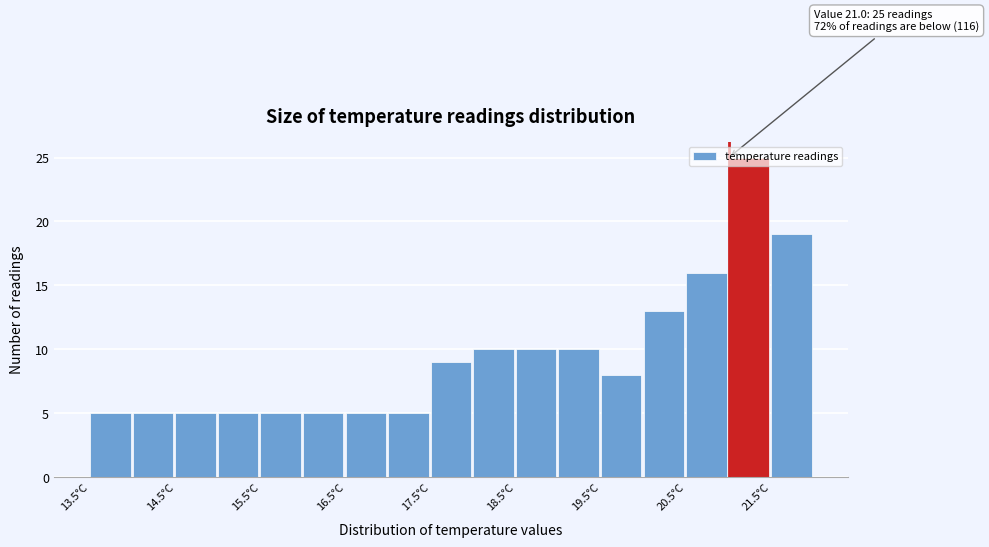

Which range on the x-axis has the tallest bar?

21.0 to 21.5